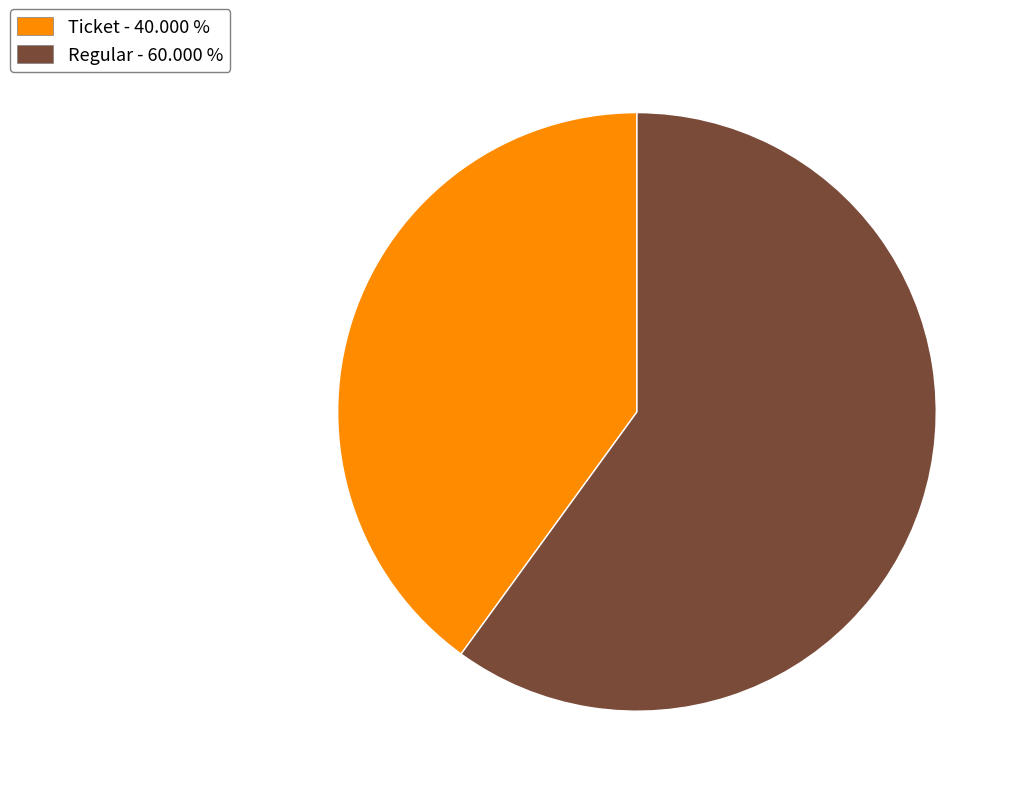

Is the sum of Ticket - 40.000 % and Regular - 60.000 % greater than half?

Yes